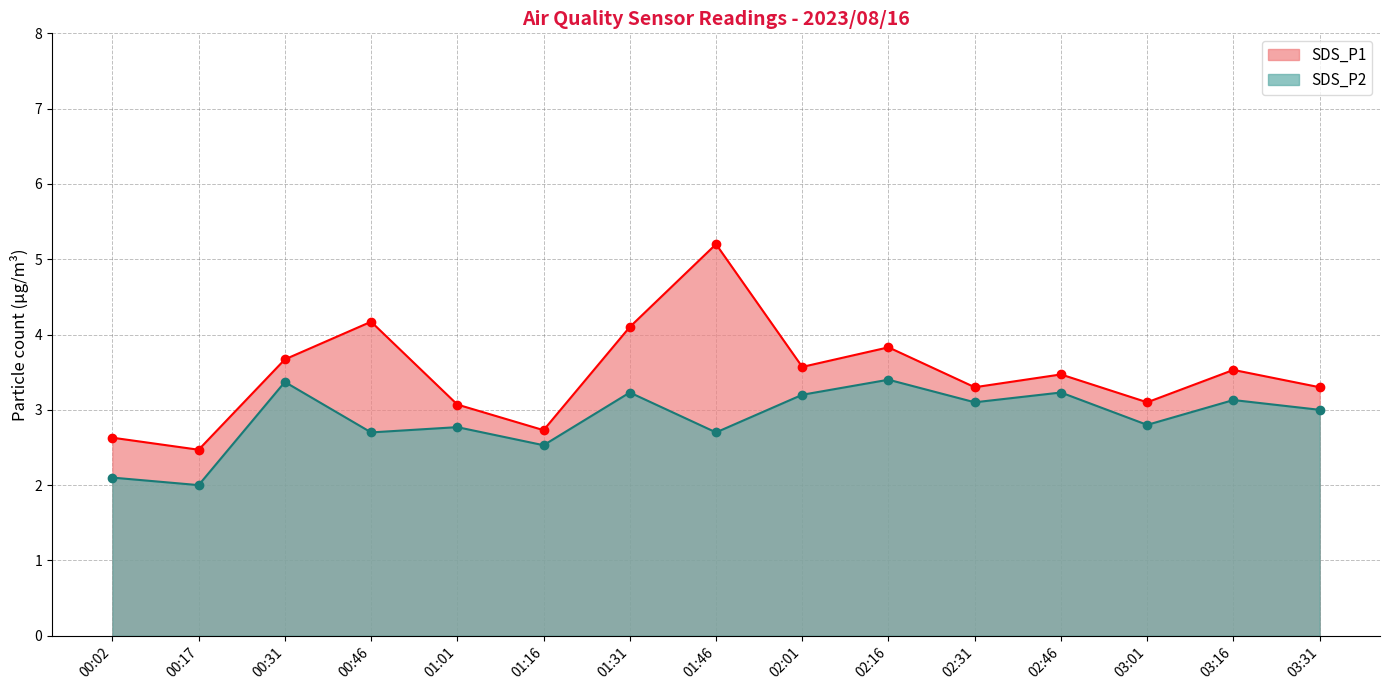

True or false: SDS_P2 has a value of 2.2 at 02:46.

False